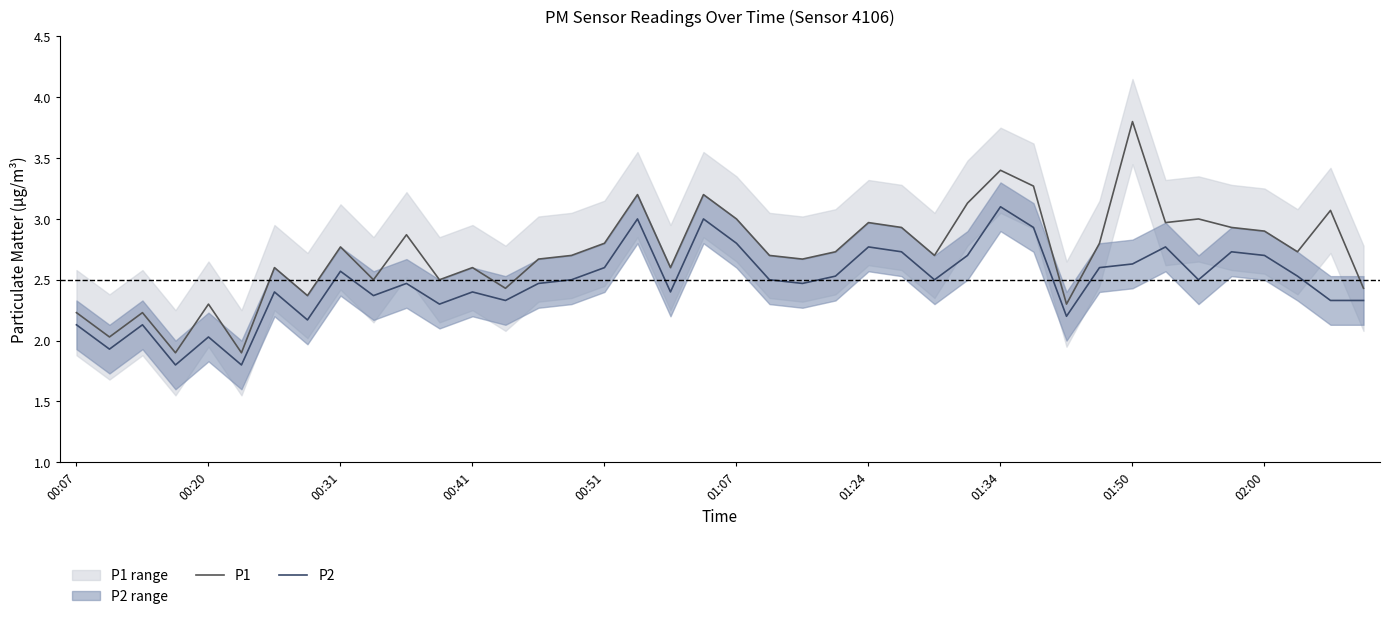

Reading left to right, what are all the values shown in this chart?

P1: 2.2	2.0	2.2	1.9	2.3	1.9	2.6	2.4	2.8	2.5	2.9	2.5	2.6	2.4	2.7	2.7	2.8	3.2	2.6	3.2	3.0	2.7	2.7	2.7	3.0	2.9	2.7	3.1	3.4	3.3	2.3	2.8	3.8	3.0	3.0	2.9	2.9	2.7	3.1	2.4
P2: 2.1	1.9	2.1	1.8	2.0	1.8	2.4	2.2	2.6	2.4	2.5	2.3	2.4	2.3	2.5	2.5	2.6	3.0	2.4	3.0	2.8	2.5	2.5	2.5	2.8	2.7	2.5	2.7	3.1	2.9	2.2	2.6	2.6	2.8	2.5	2.7	2.7	2.5	2.3	2.3